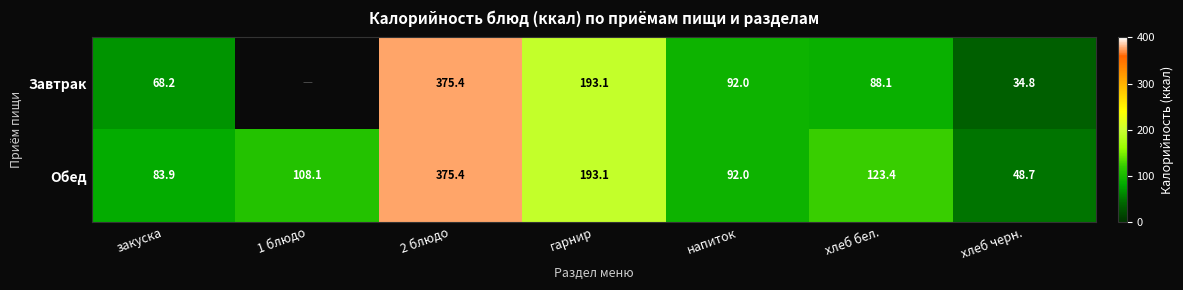

Which series changed the most between закуска and хлеб бел.?

Обед